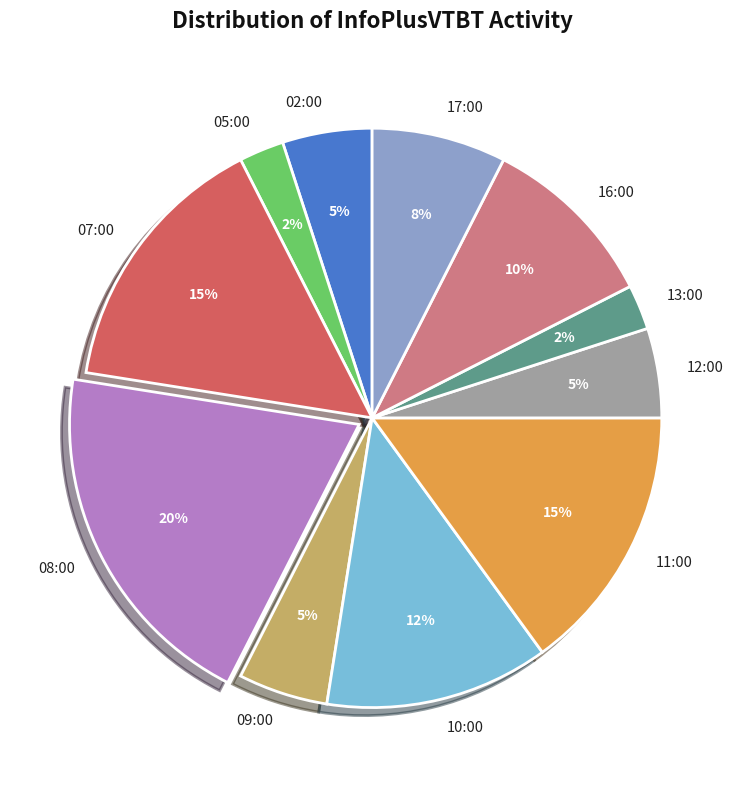

How many slices are in this pie chart?

11